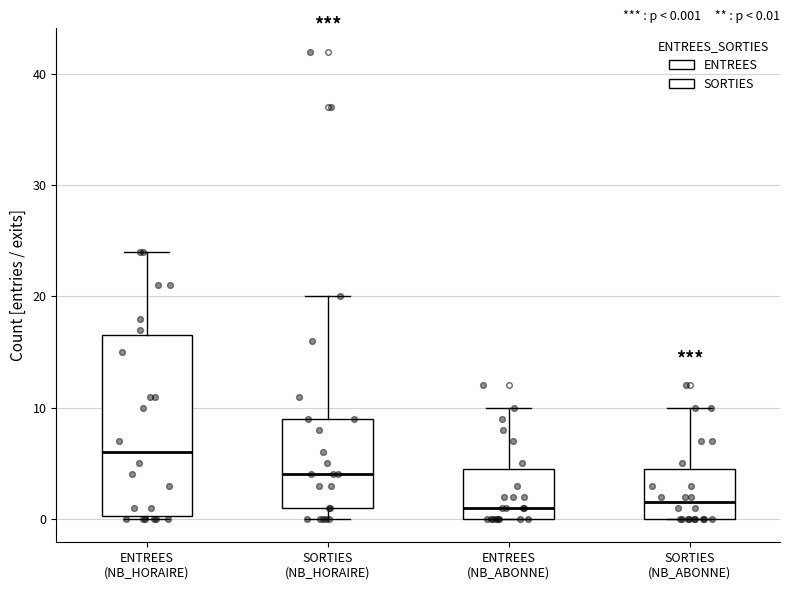

Which box has the highest median line?

ENTREES (NB_HORAIRE)